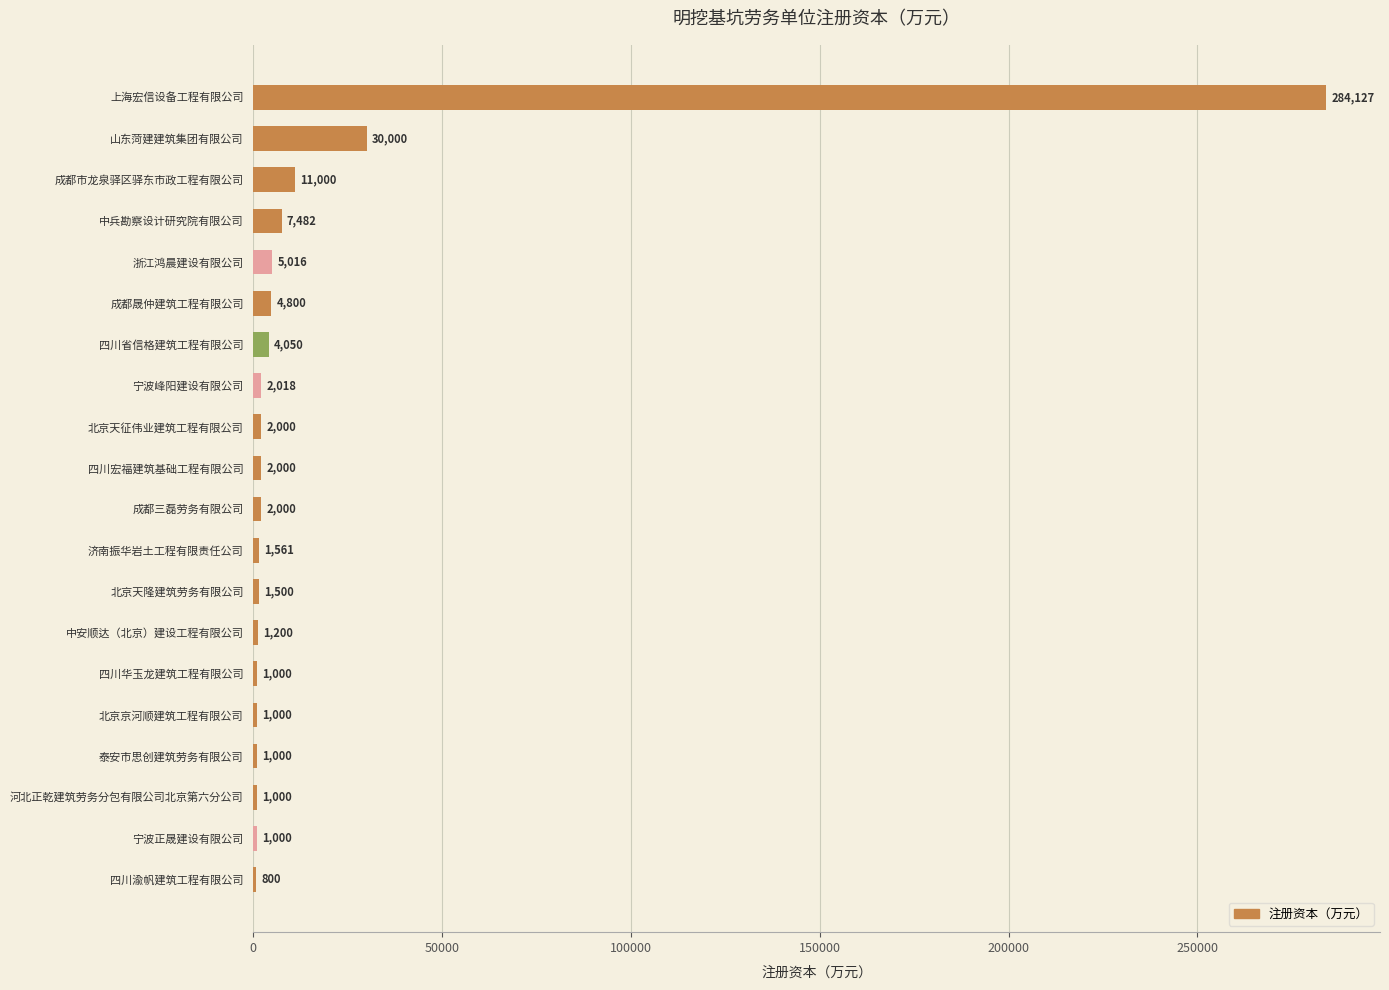

How many data points does each series have?

20